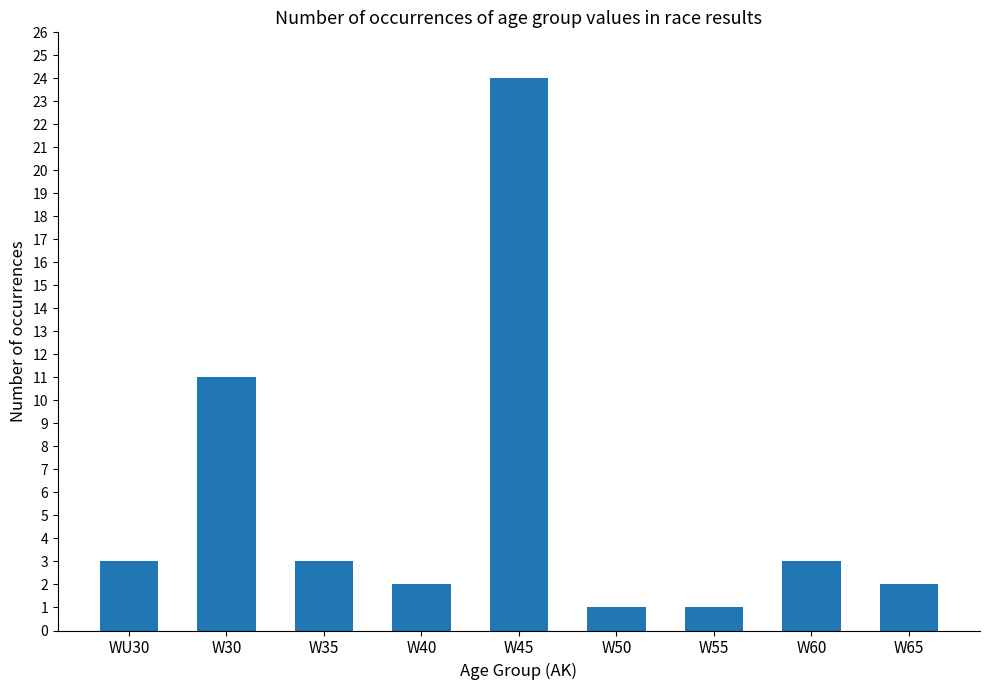

The value at W35 is 4. True or false?

False